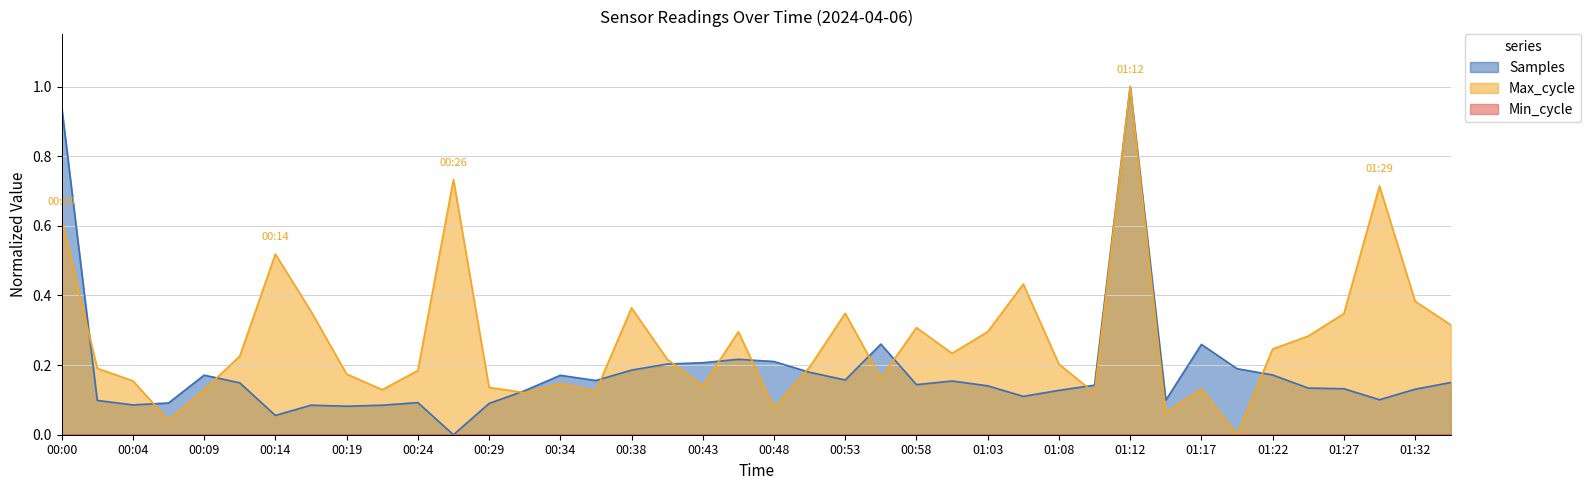

Which series has the largest total across all categories?

Max_cycle